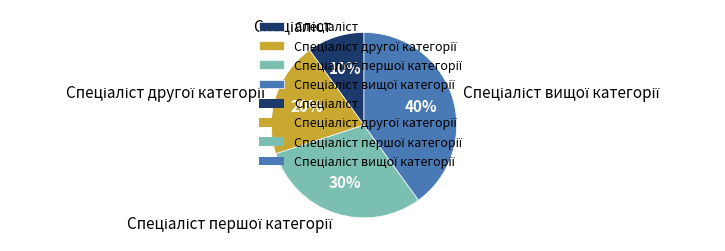

To the nearest percent, what is the average slice percentage?

25%